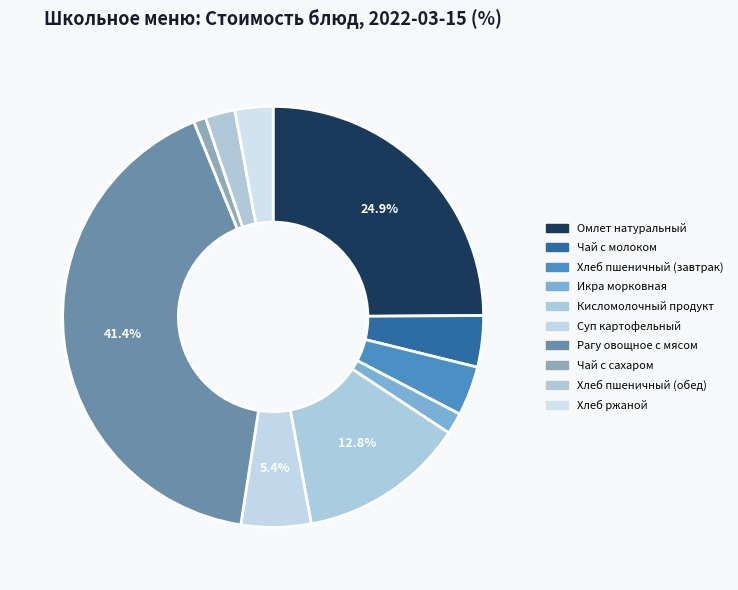

How much of the chart is everything except Омлет натуральный?

75.1%